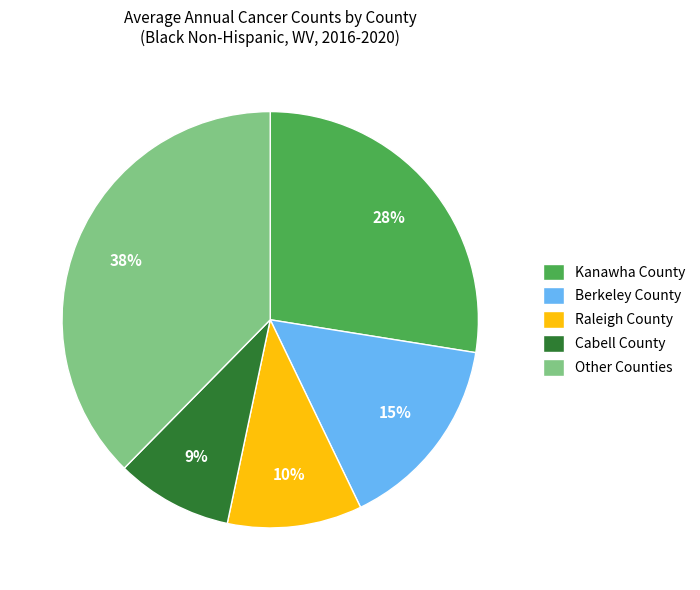

To the nearest percent, what is the difference between the largest and smallest slice percentages?

29%